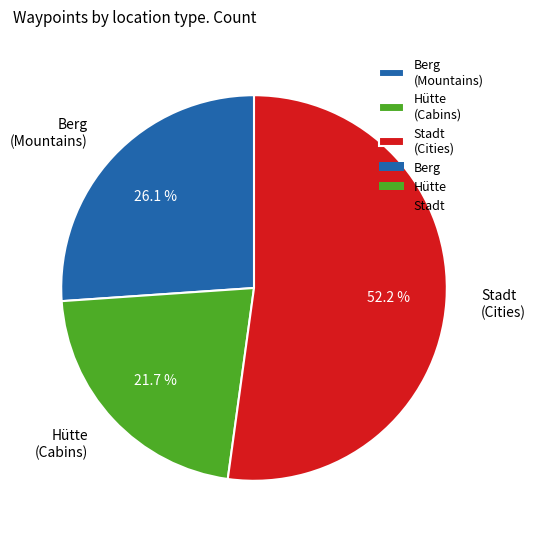

What is the ratio of the value at Stadt (Cities) to the value at Hütte (Cabins)?

2.4